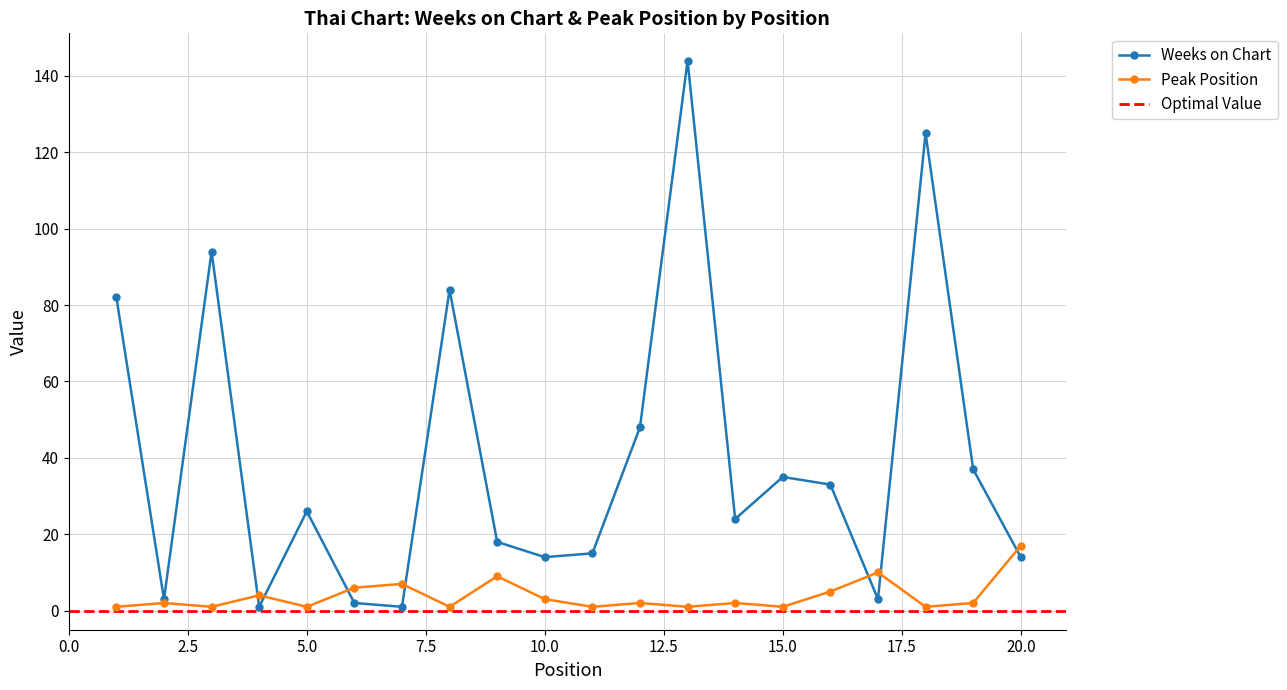

Between 15 and 19, which series saw the biggest shift?

Weeks on Chart